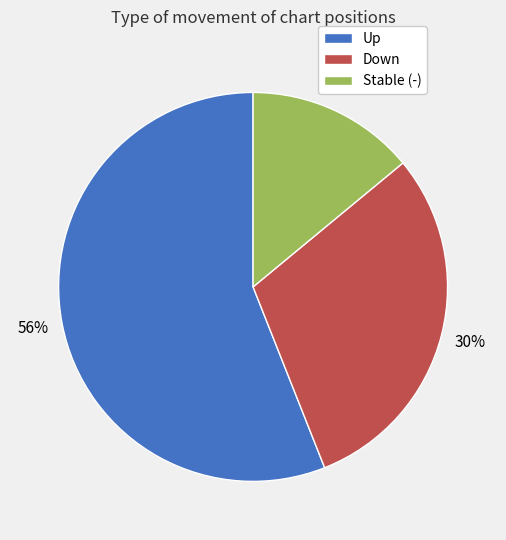

How many slices are in this pie chart?

3